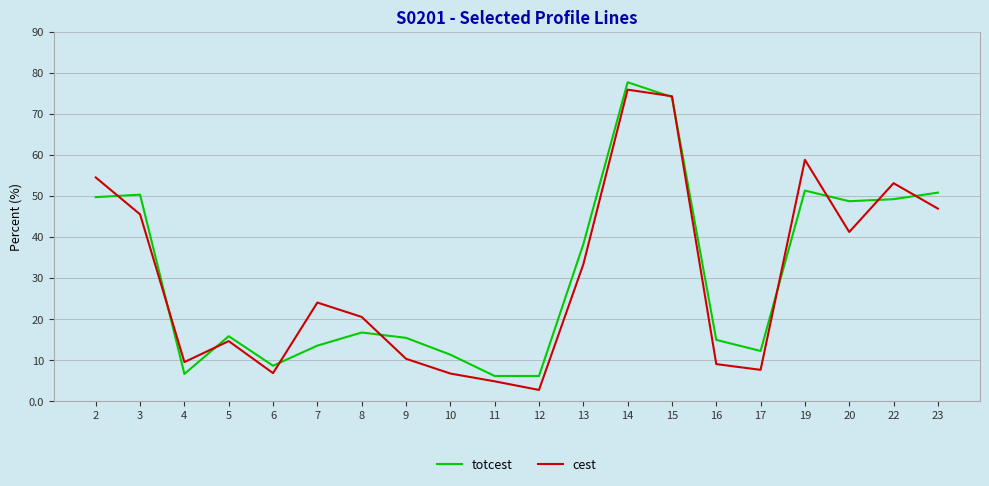

In cest, how many points are higher than both neighbors (excluding endpoints)?

5